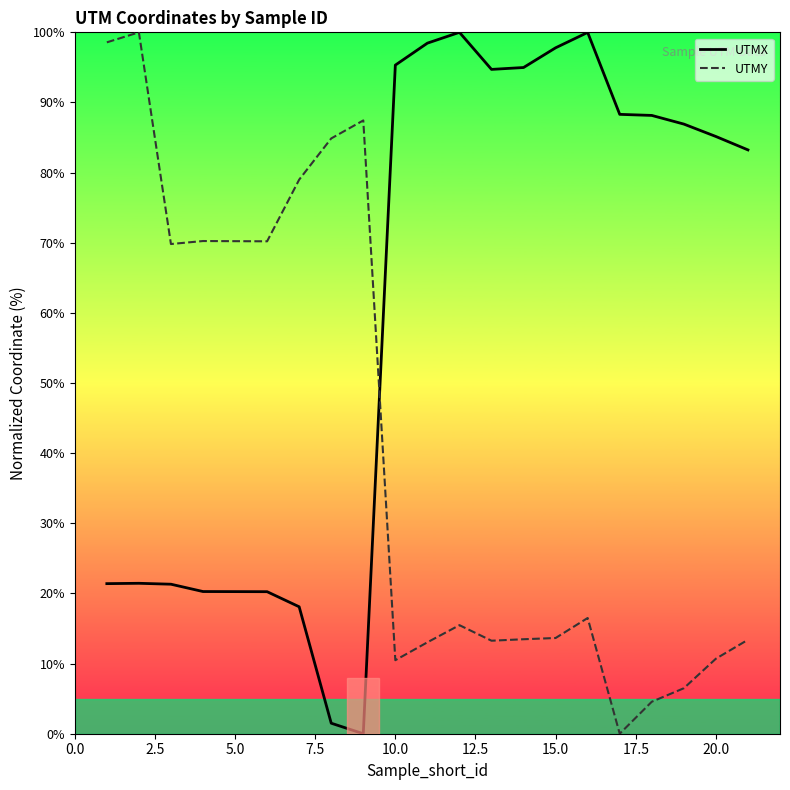

Which series has the largest total across all categories?

UTMX